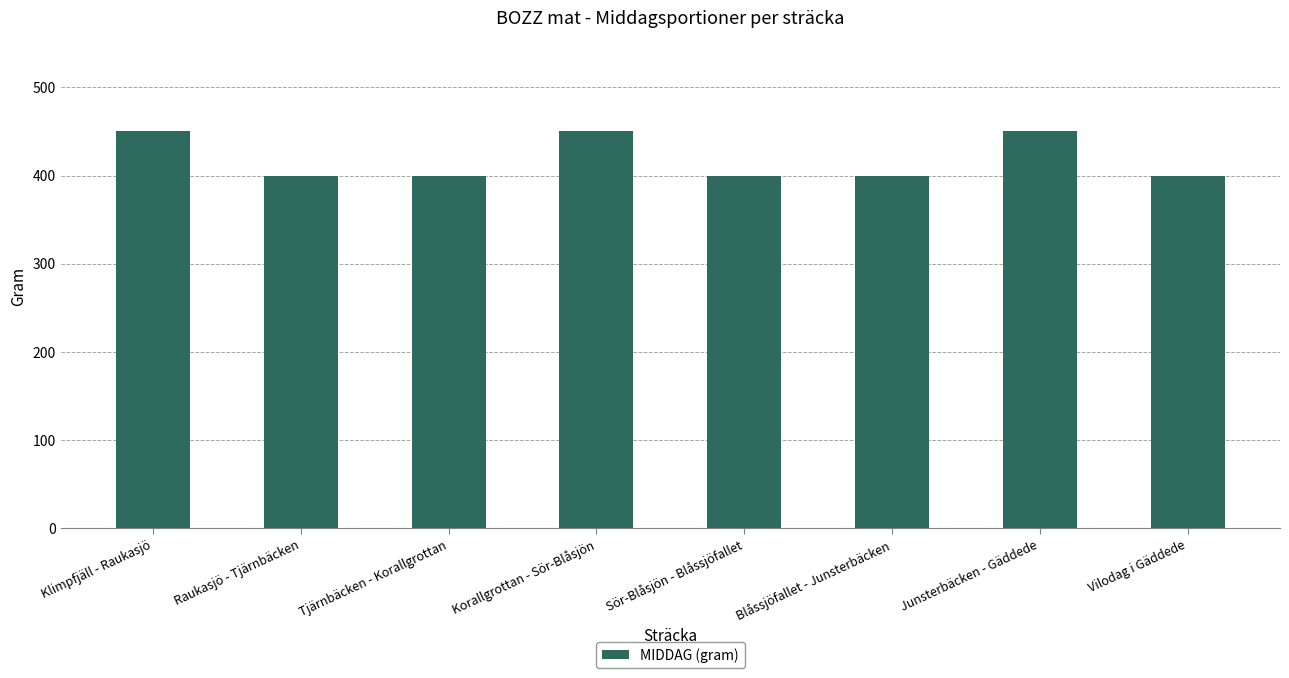

What position from the left is Tjärnbäcken - Korallgrottan?

3